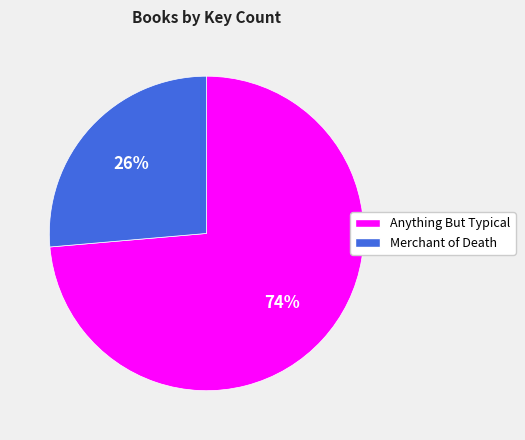

Combined, do Anything But Typical and Merchant of Death account for over 50%?

Yes